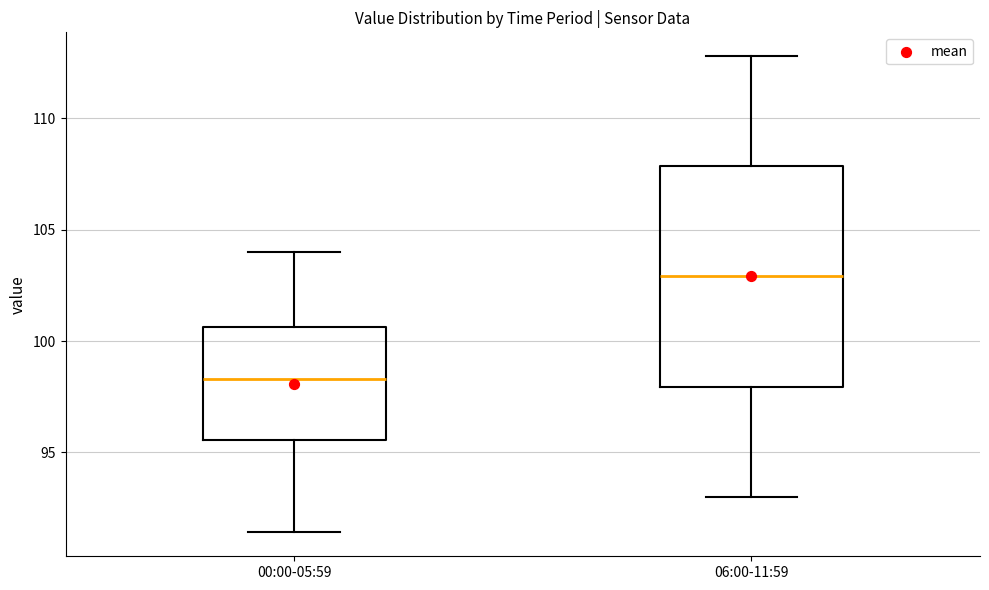

Which box has the lowest median line?

00:00-05:59